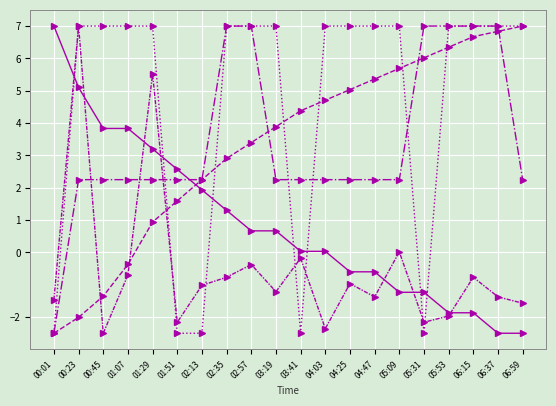

Reading right to left, transcribe all the data shown in this chart.

Temp: 06:59=-2.5	06:37=-2.5	06:15=-1.9	05:53=-1.9	05:31=-1.2	05:09=-1.2	04:47=-0.6	04:25=-0.6	04:03=0.0	03:41=0.0	03:19=0.7	02:57=0.7	02:35=1.3	02:13=1.9	01:51=2.6	01:29=3.2	01:07=3.8	00:45=3.8	00:23=5.1	00:01=7.0
Humidity: 06:59=7.0	06:37=6.8	06:15=6.7	05:53=6.3	05:31=6.0	05:09=5.7	04:47=5.4	04:25=5.0	04:03=4.7	03:41=4.4	03:19=3.9	02:57=3.4	02:35=2.9	02:13=2.2	01:51=1.6	01:29=0.9	01:07=-0.4	00:45=-1.4	00:23=-2.0	00:01=-2.5
Signal: 06:59=2.2	06:37=7.0	06:15=7.0	05:53=7.0	05:31=7.0	05:09=2.2	04:47=2.2	04:25=2.2	04:03=2.2	03:41=2.2	03:19=2.2	02:57=7.0	02:35=7.0	02:13=2.2	01:51=2.2	01:29=2.2	01:07=2.2	00:45=2.2	00:23=2.2	00:01=-2.5
Min_cycle: 06:59=7.0	06:37=7.0	06:15=7.0	05:53=7.0	05:31=-2.5	05:09=7.0	04:47=7.0	04:25=7.0	04:03=7.0	03:41=-2.5	03:19=7.0	02:57=7.0	02:35=7.0	02:13=-2.5	01:51=-2.5	01:29=7.0	01:07=7.0	00:45=7.0	00:23=7.0	00:01=-2.5
Max_cycle: 06:59=-1.6	06:37=-1.4	06:15=-0.8	05:53=-2.0	05:31=-2.2	05:09=0.0	04:47=-1.4	04:25=-1.0	04:03=-2.4	03:41=-0.2	03:19=-1.2	02:57=-0.4	02:35=-0.8	02:13=-1.0	01:51=-2.2	01:29=5.5	01:07=-0.7	00:45=-2.5	00:23=7.0	00:01=-1.5